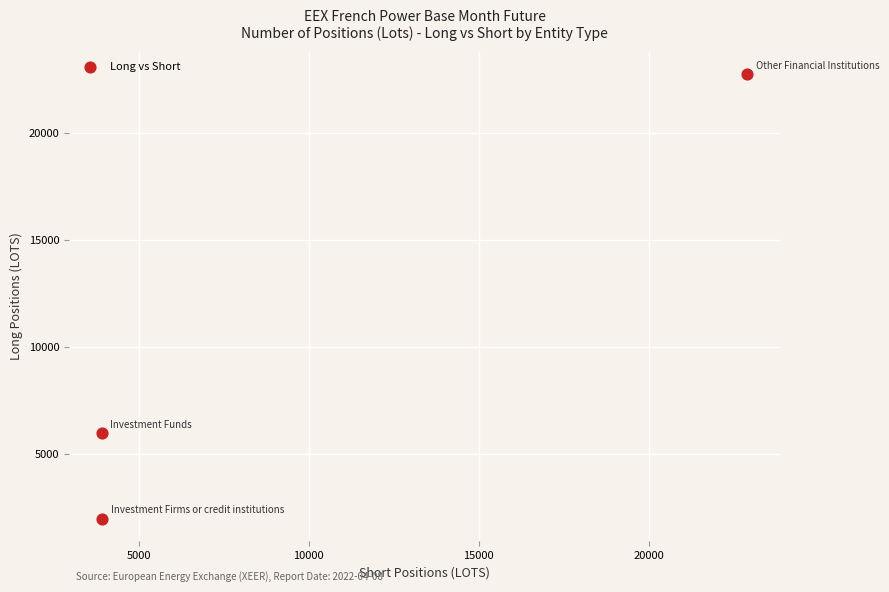

What is the range of X values (max minus min)?

18998.2